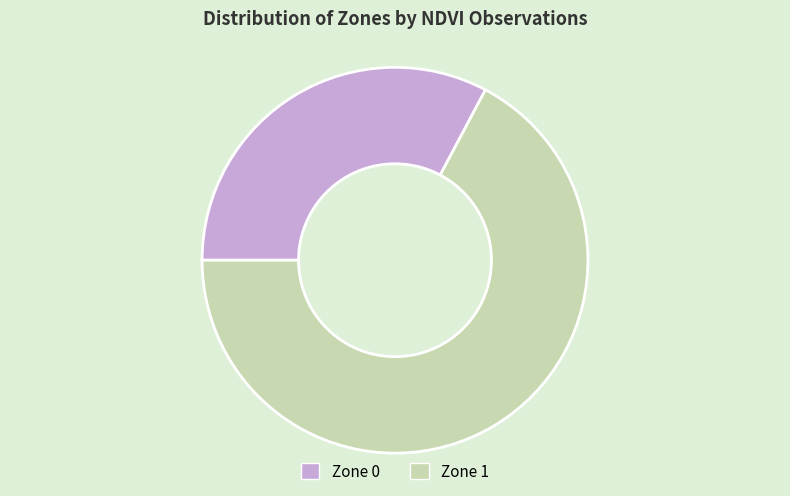

Do Zone 1 and Zone 0 together represent more than half of the pie?

Yes